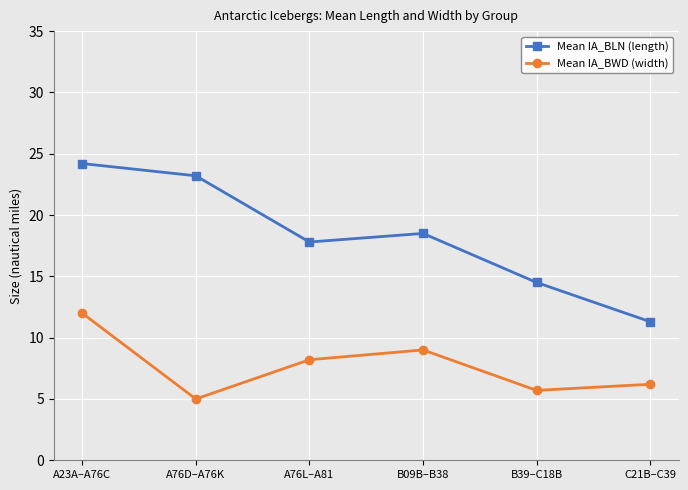

What is the difference between the second highest and minimum values in the Mean IA_BWD (width) series?

4.0